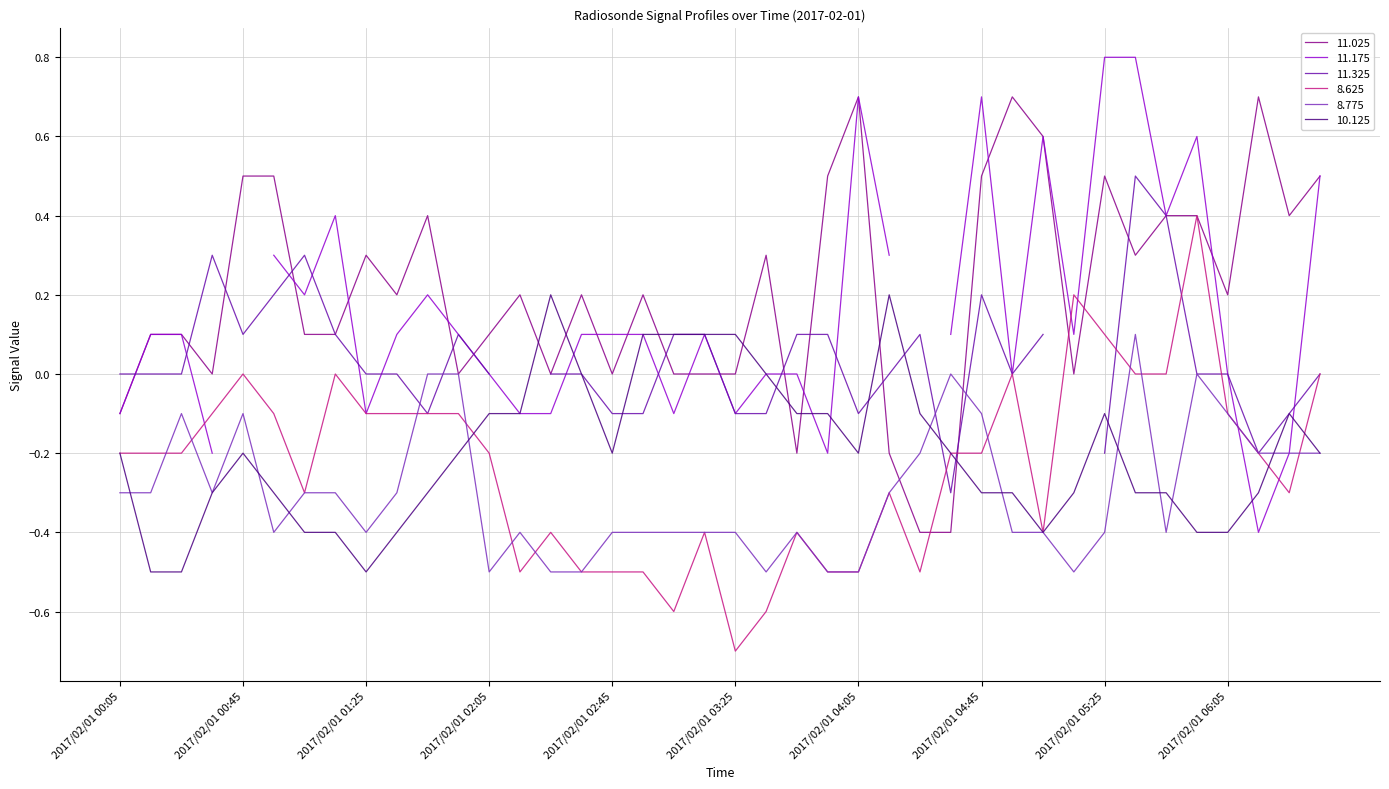

How many data points in 10.125 are above 0?

6